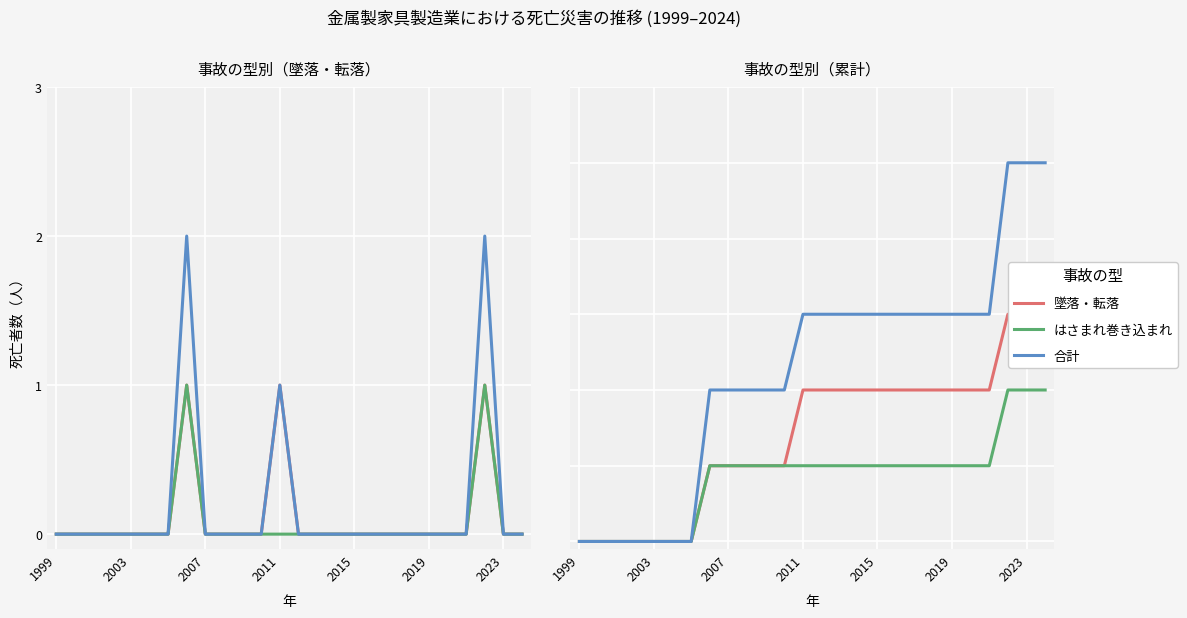

Where is はさまれ巻き込まれ nearest to the value 1?

7